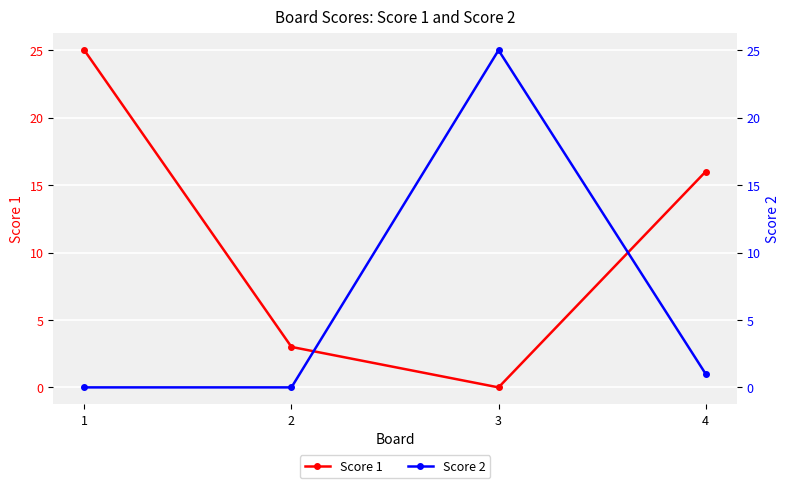

What are all the series names shown in the legend?

Score 1, Score 2